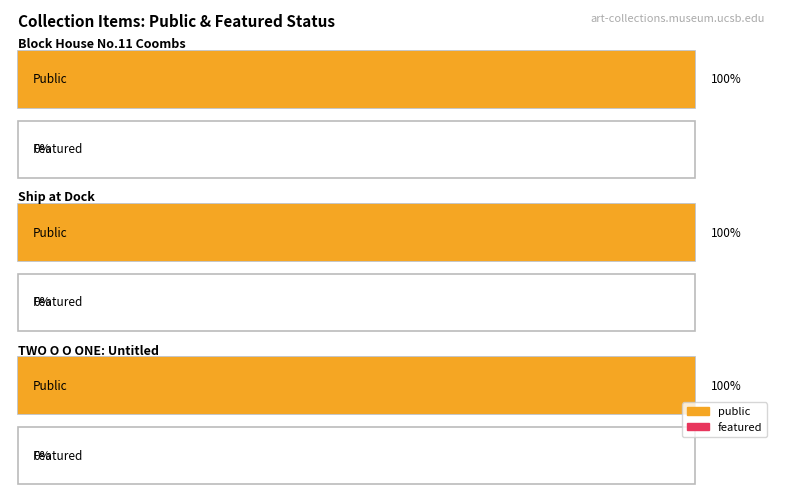

What position from the right is Ship at Dock?

2